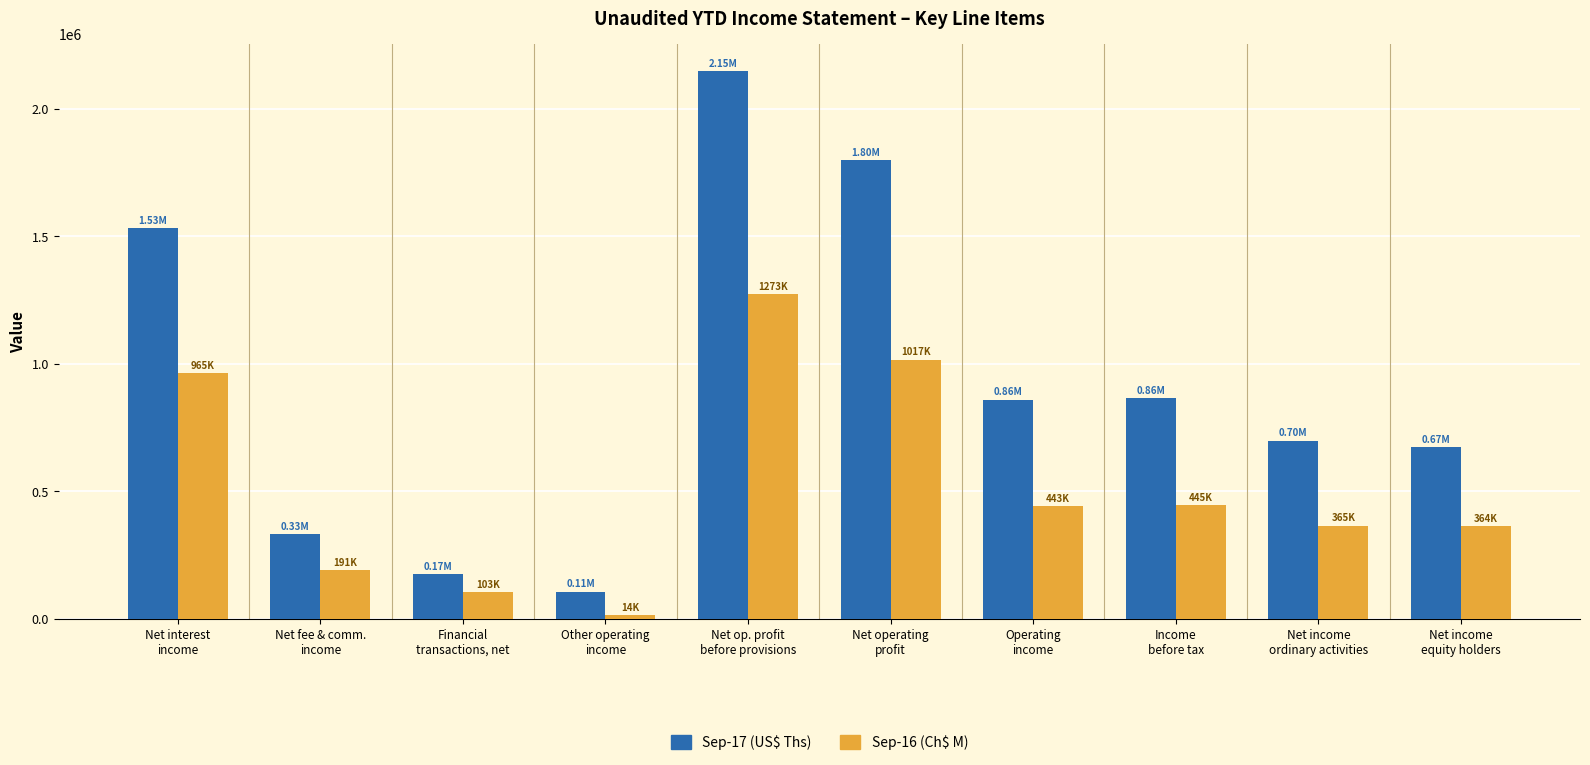

The value of Sep-16 (Ch$ M) at Net op. profit
before provisions is 2090503.0. True or false?

False